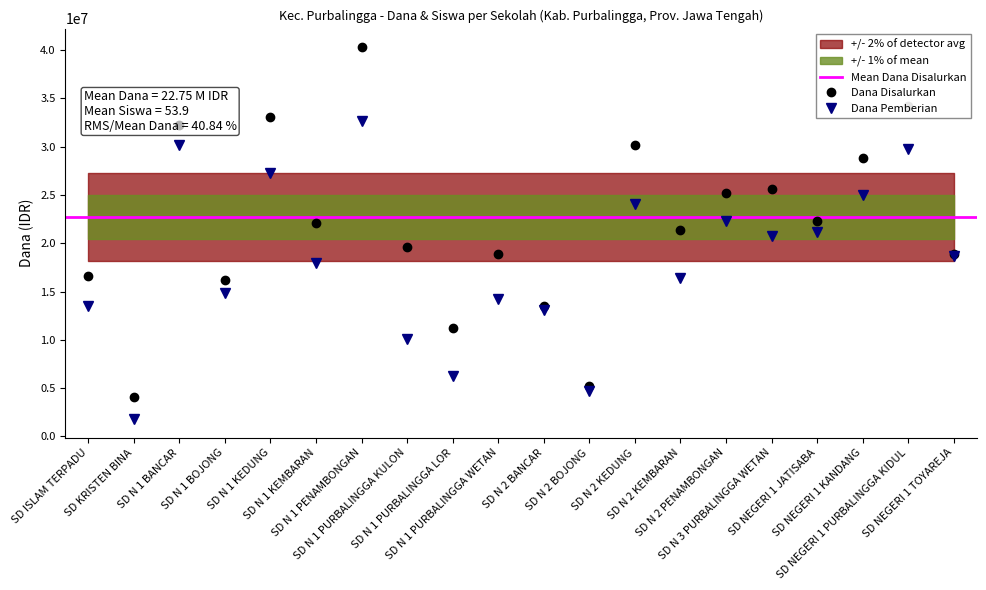

What is the sum of all Dana Pemberian values?

364500000